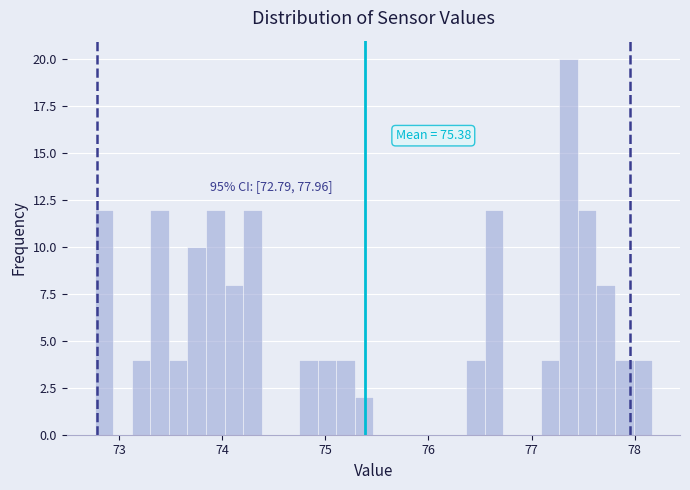

Around what value on the x-axis is the tallest bar? Give the approximate position of its centre, as read against the axis.

77.4